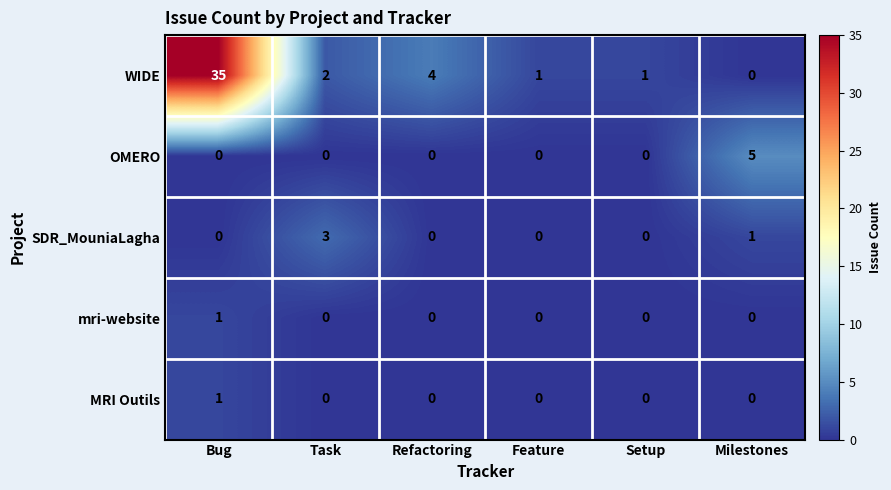

Between Bug and Refactoring, which series saw the biggest shift?

WIDE